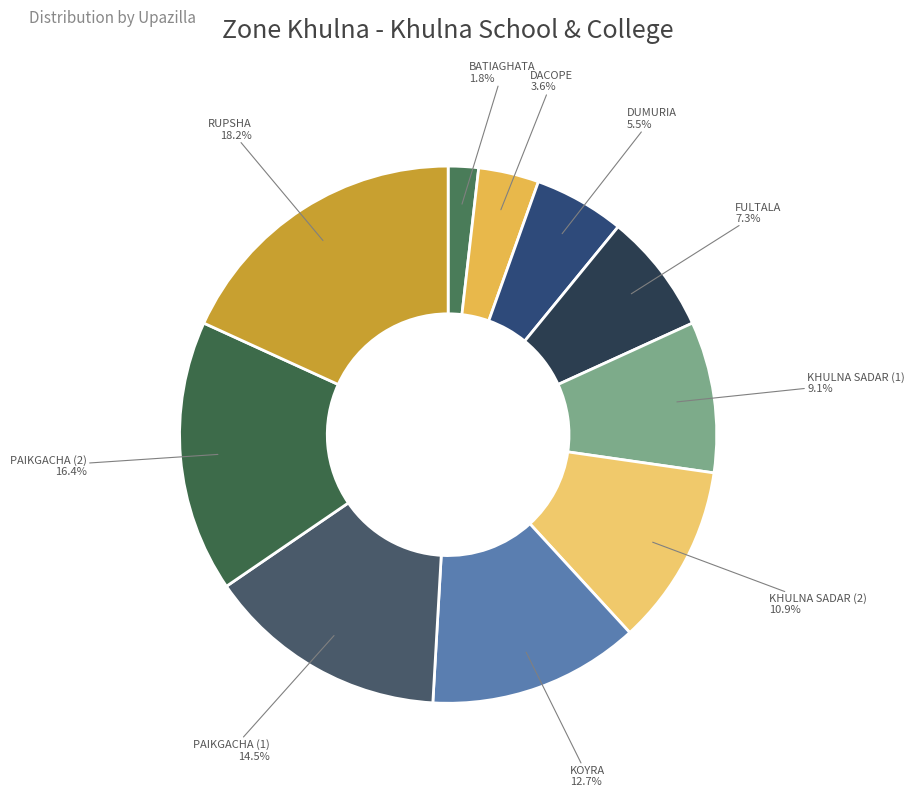

What percentage is the BATIAGHATA slice, to the nearest percent?

2%